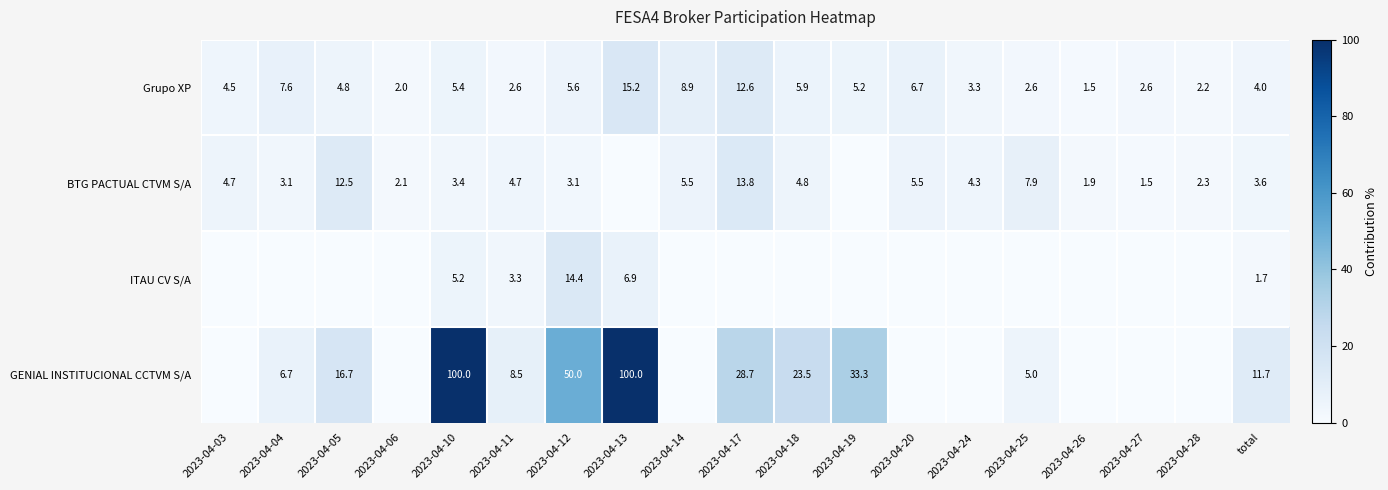

The Grupo XP series shows 3.3 at 2023-04-24. True or false?

True